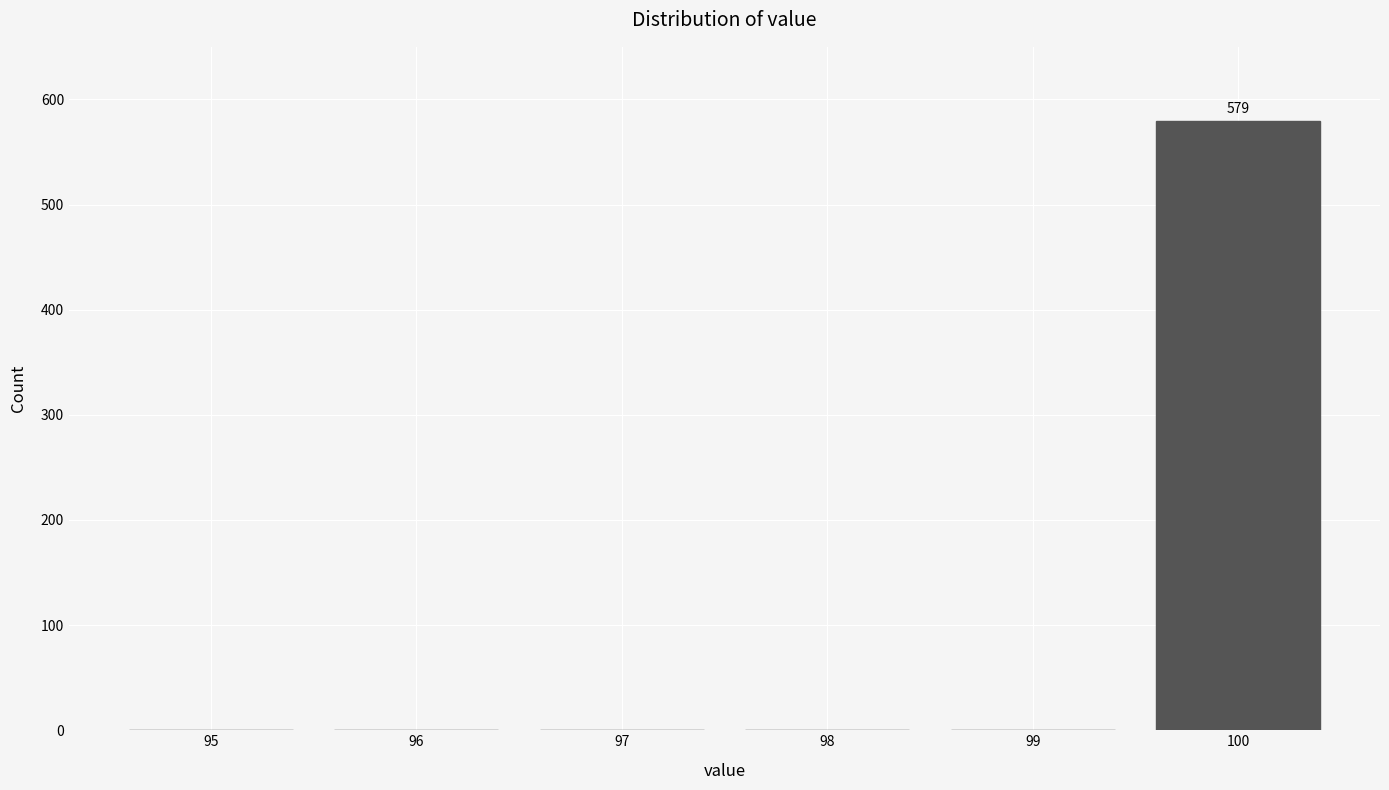

Reading left to right, list all the values displayed in this chart.

95=0	96=0	97=0	98=0	99=0	100=579